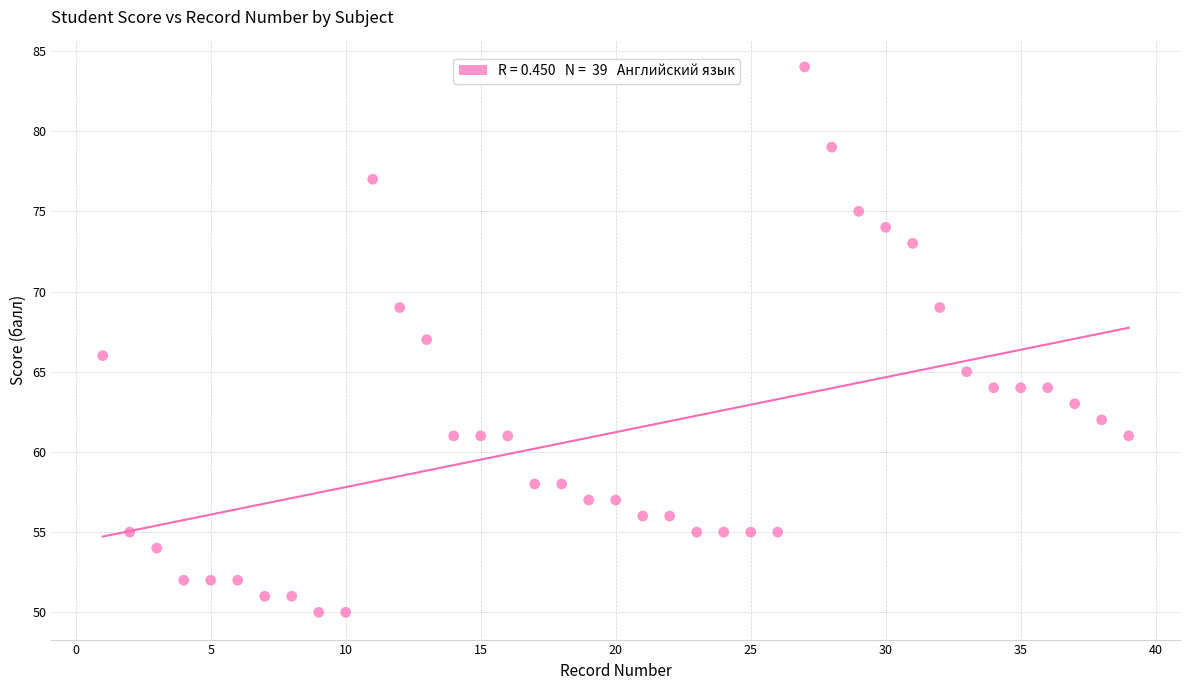

What is the range of X values (max minus min)?

38